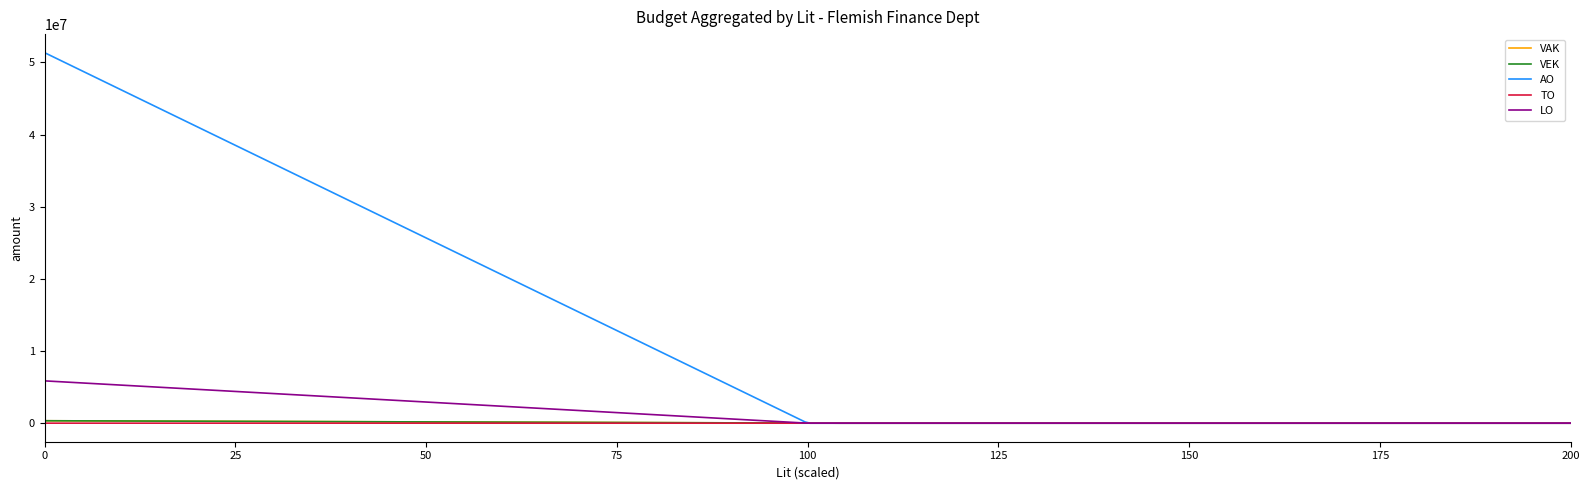

Which series has the largest range (max minus min)?

AO